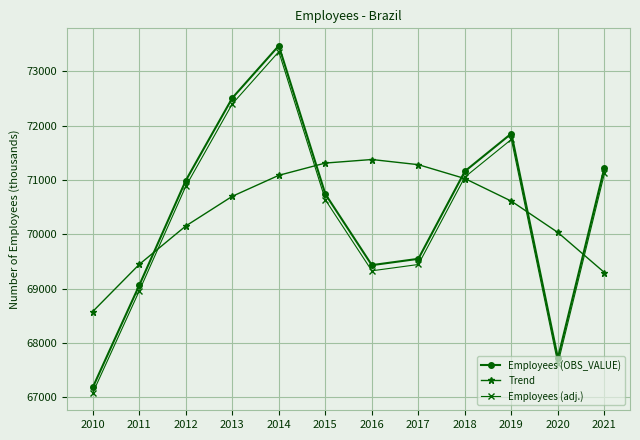

Does the chart have visible grid lines?

Yes